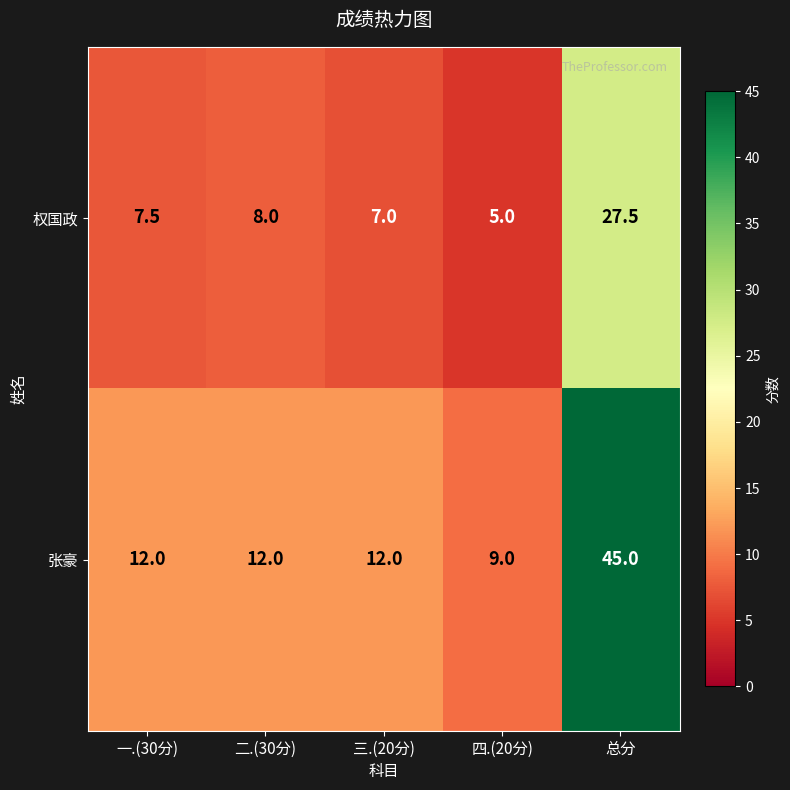

The 张豪 series shows 9.0 at 四.(20分). True or false?

True